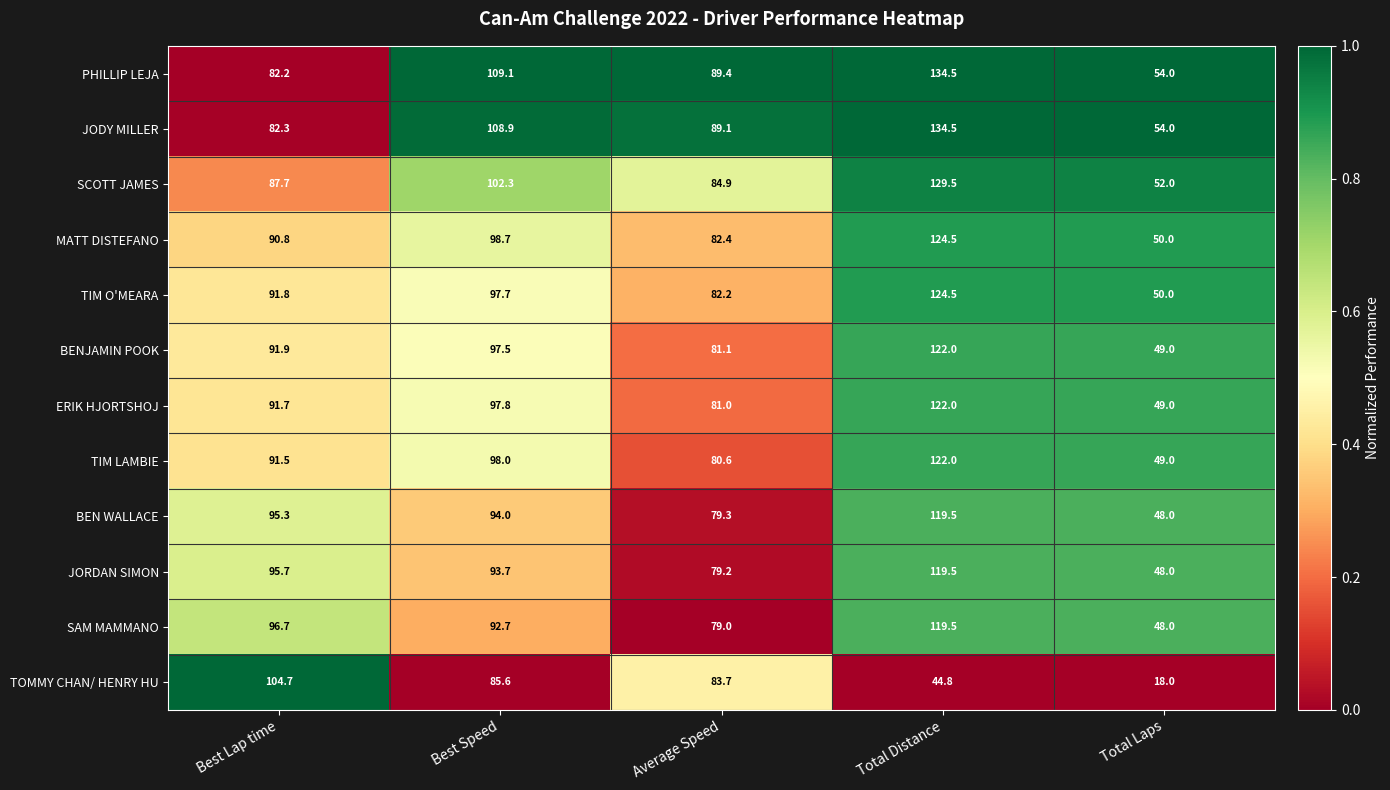

Between Best Speed and Average Speed, which series saw the biggest shift?

JODY MILLER